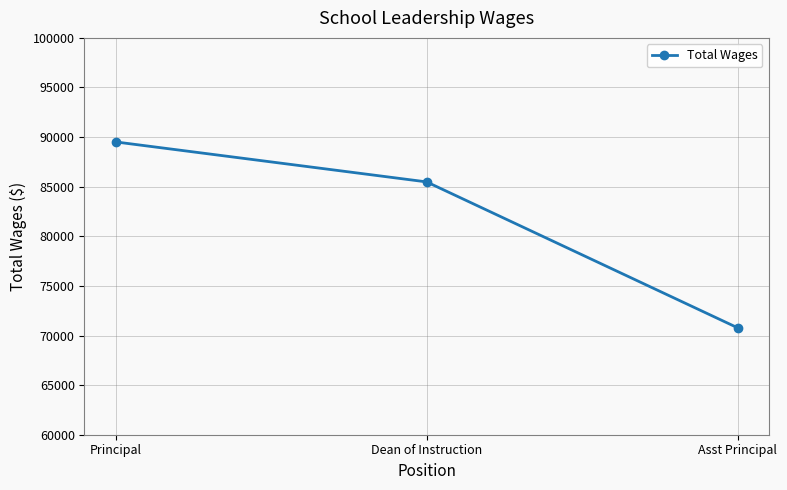

Which has a higher value, Principal or Asst Principal?

Principal